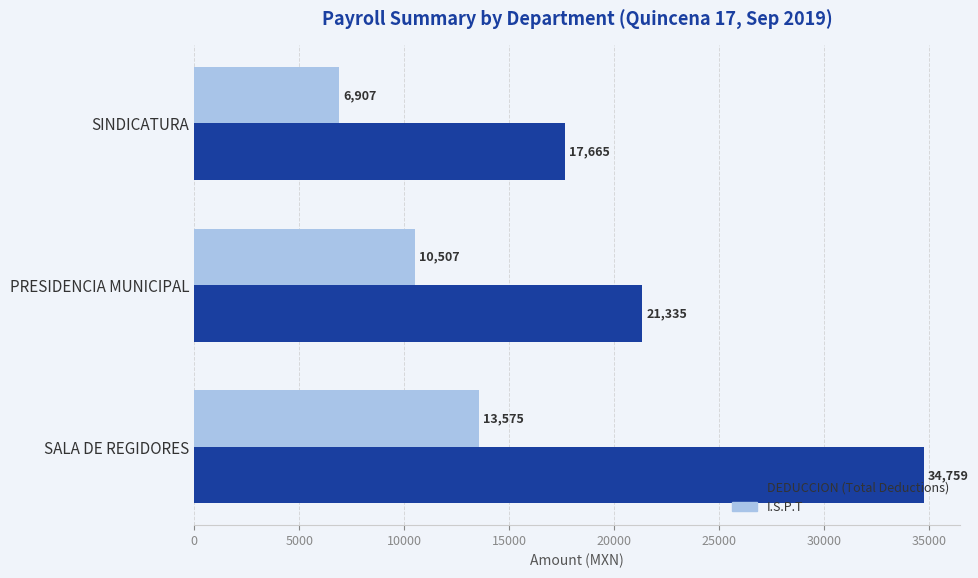

What is the spread (max minus min) of values at SINDICATURA?

10758.0